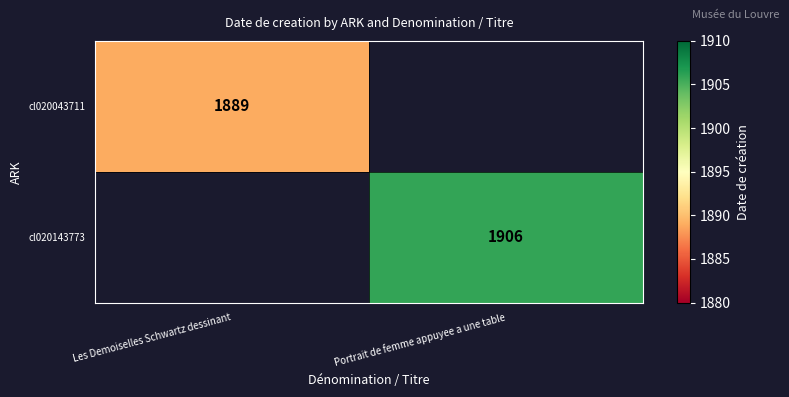

Is it true that cl020143773 equals 1129 at Portrait de femme appuyee a une table?

False